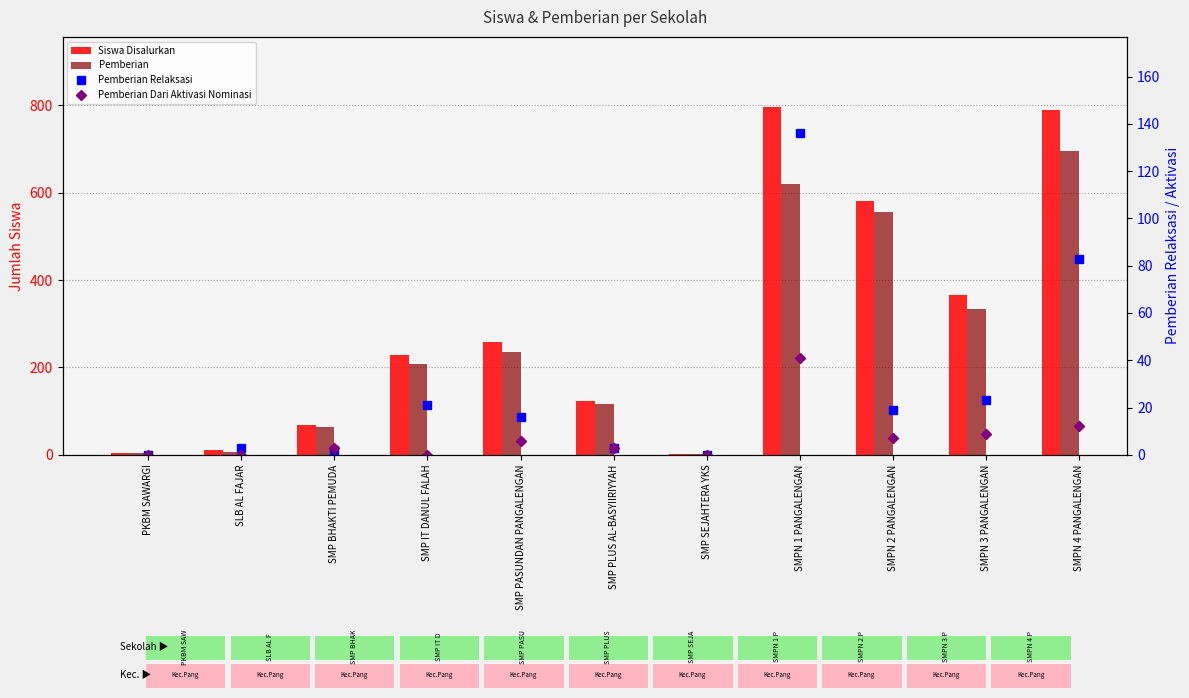

Between PKBM SAWARGI and SMP BHAKTI PEMUDA, which series saw the biggest shift?

Siswa Disalurkan